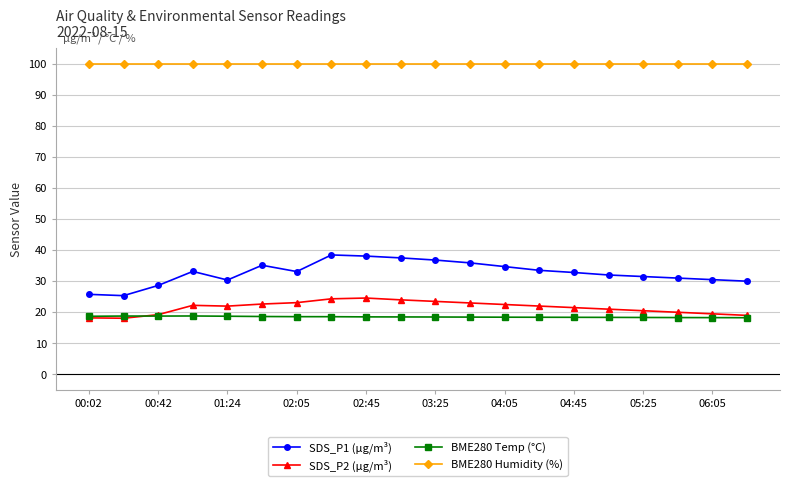

What are all the series names shown in the legend?

SDS_P1 (µg/m³), SDS_P2 (µg/m³), BME280 Temp (°C), BME280 Humidity (%)